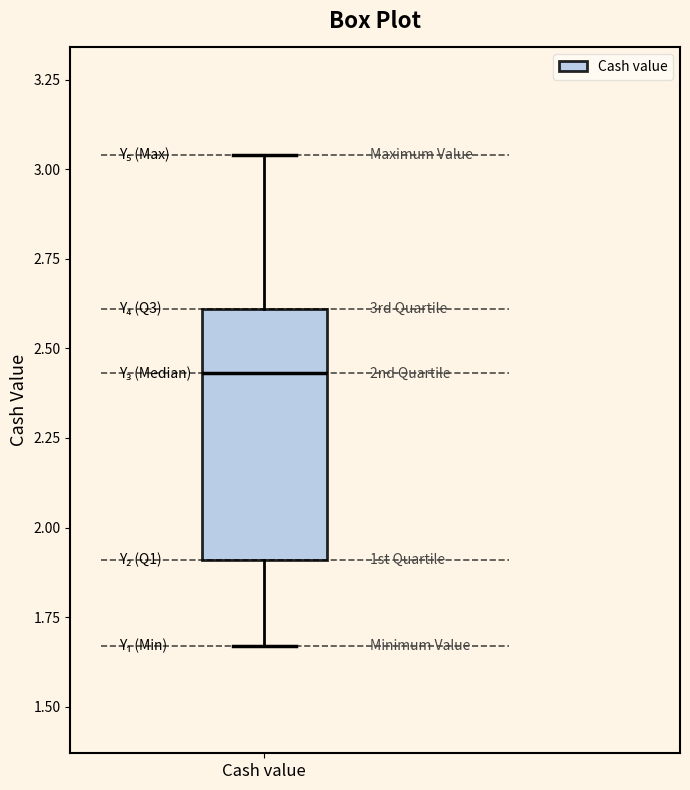

Read this box plot against the y-axis: the position of the median line, the range covered by the box, and the ends of both whiskers. The values are not printed on the chart, so give them approximately, as read against the axis.

median 2.45, box 1.90 to 2.60, whiskers 1.65 to 3.05